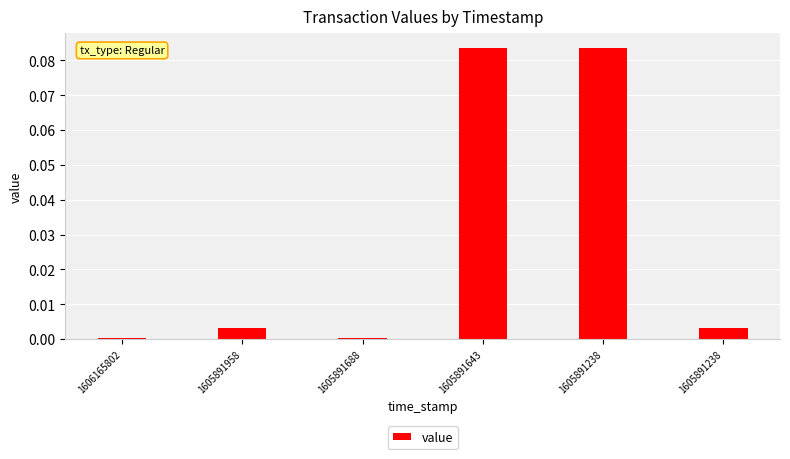

How many bars are there in total?

6